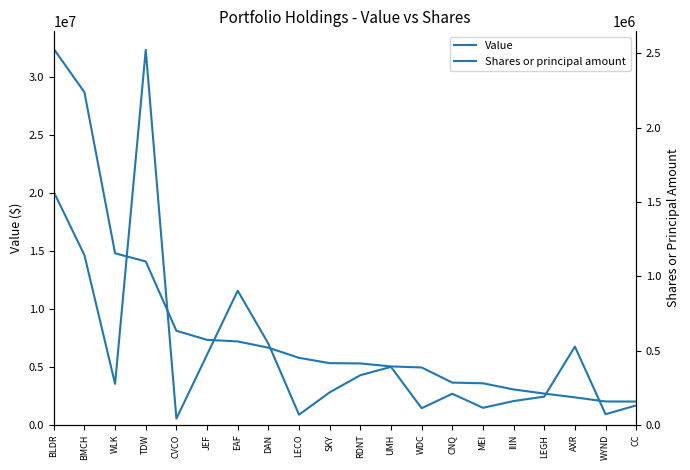

What is the difference between the maximum and minimum values in the Value series?

30434000